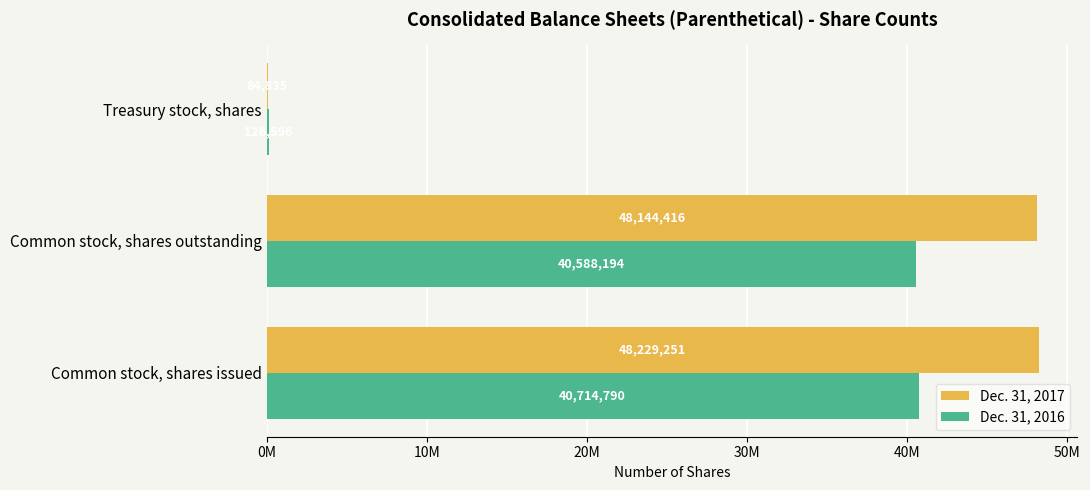

What are all the series names shown in the legend?

Dec. 31, 2017, Dec. 31, 2016